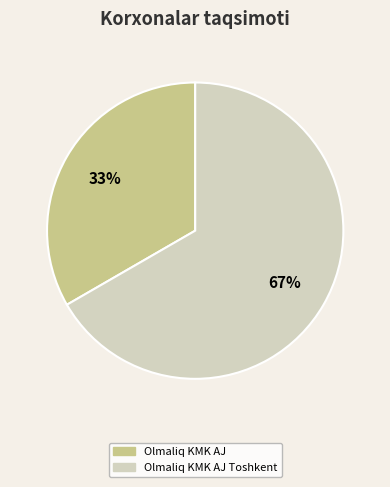

Does any single category account for the majority?

Yes